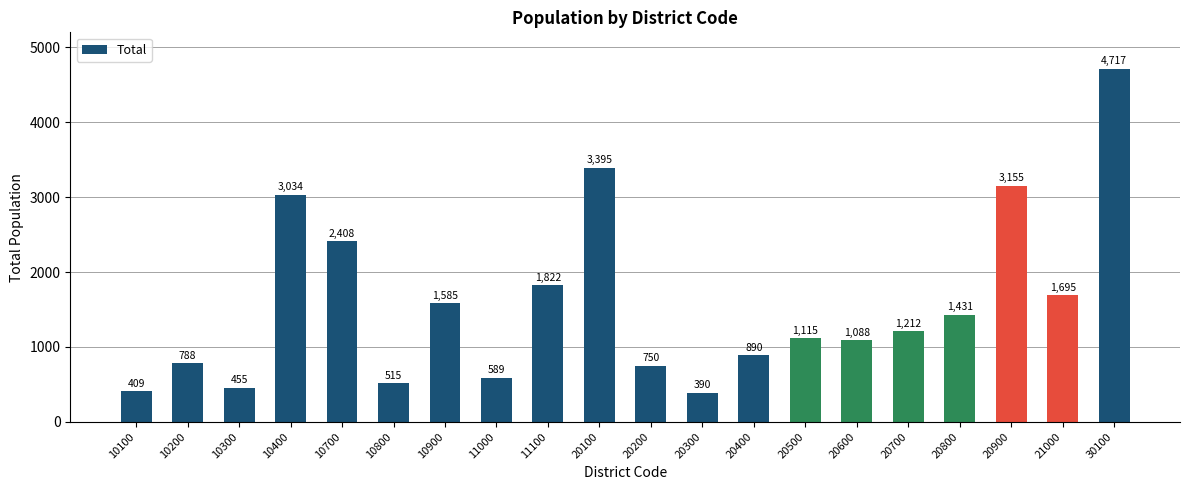

Are the bars grouped side by side (vs. stacked)?

No